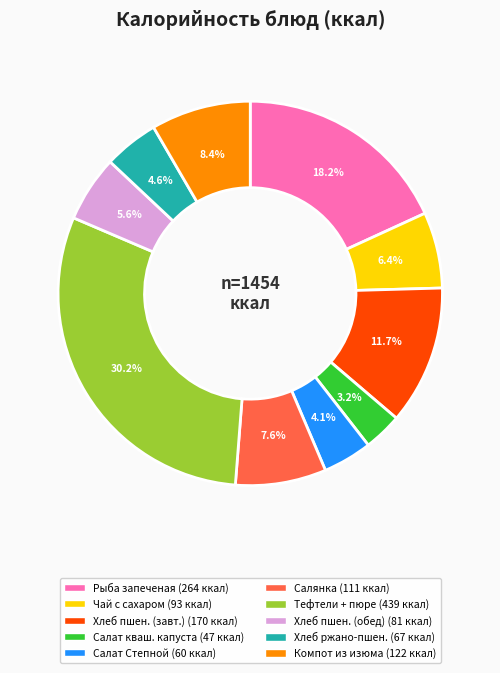

To the nearest percent, what is the average slice percentage?

10%